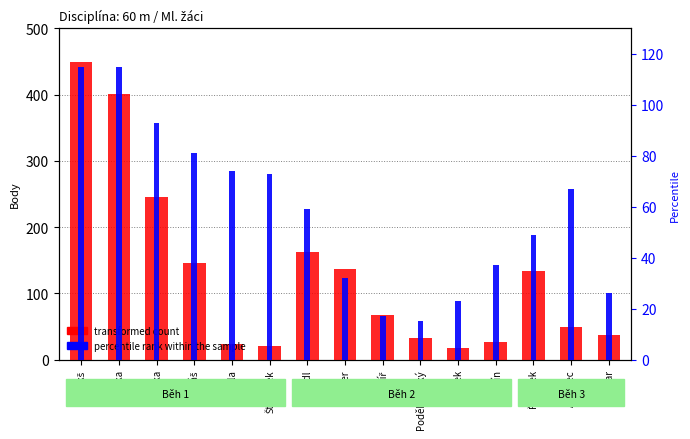

What is the greatest value displayed?

449